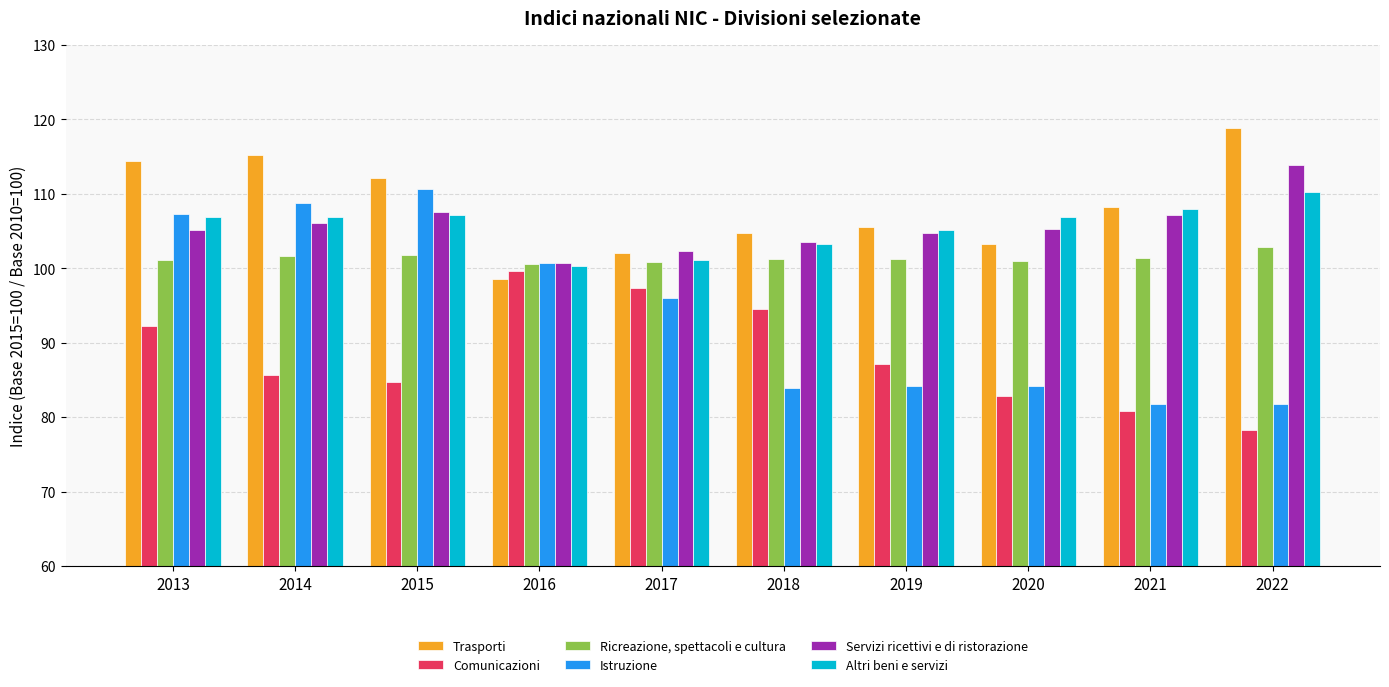

What is the sum of the Altri beni e servizi values at 2019 and 2017?

206.2